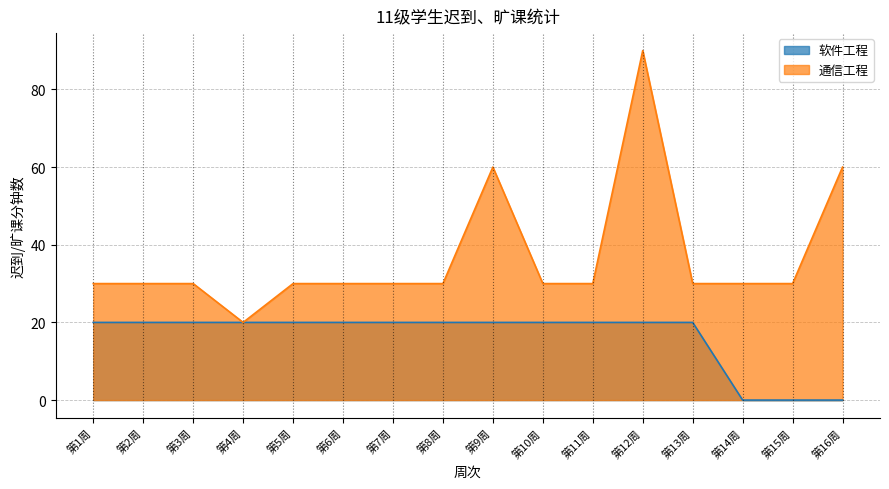

How many values in 软件工程 are above zero?

13